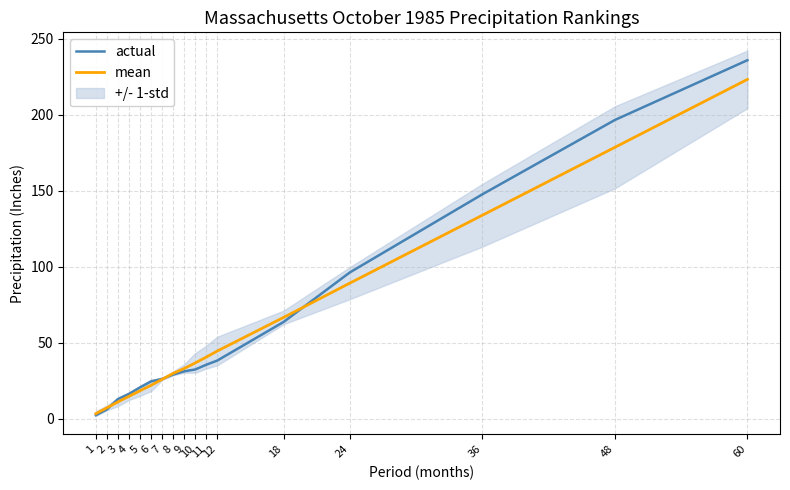

Reading left to right, what are all the values shown in this chart?

actual: 2.5	6.2	13.0	16.5	20.7	24.6	26.3	29.1	31.3	32.5	35.6	38.4	63.7	96.3	147.6	196.5	235.8
mean: 3.5	7.3	11.2	14.9	18.5	22.1	26.0	29.9	33.2	36.8	40.6	44.6	66.7	89.3	133.9	178.5	223.1